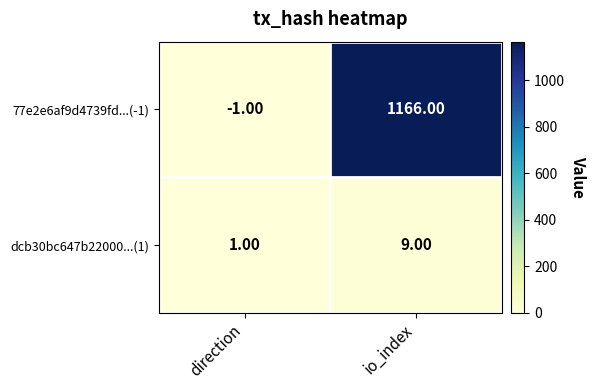

Which category has the highest value across all series?

io_index